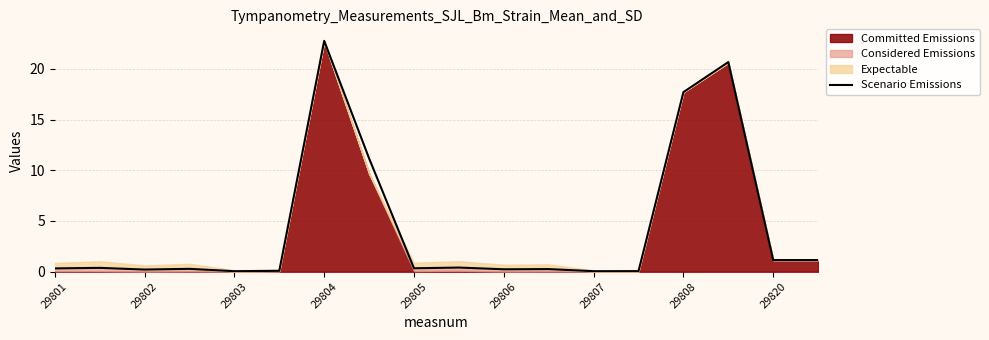

Is it true that Scenario Emissions equals 0.1 at 29807?

True